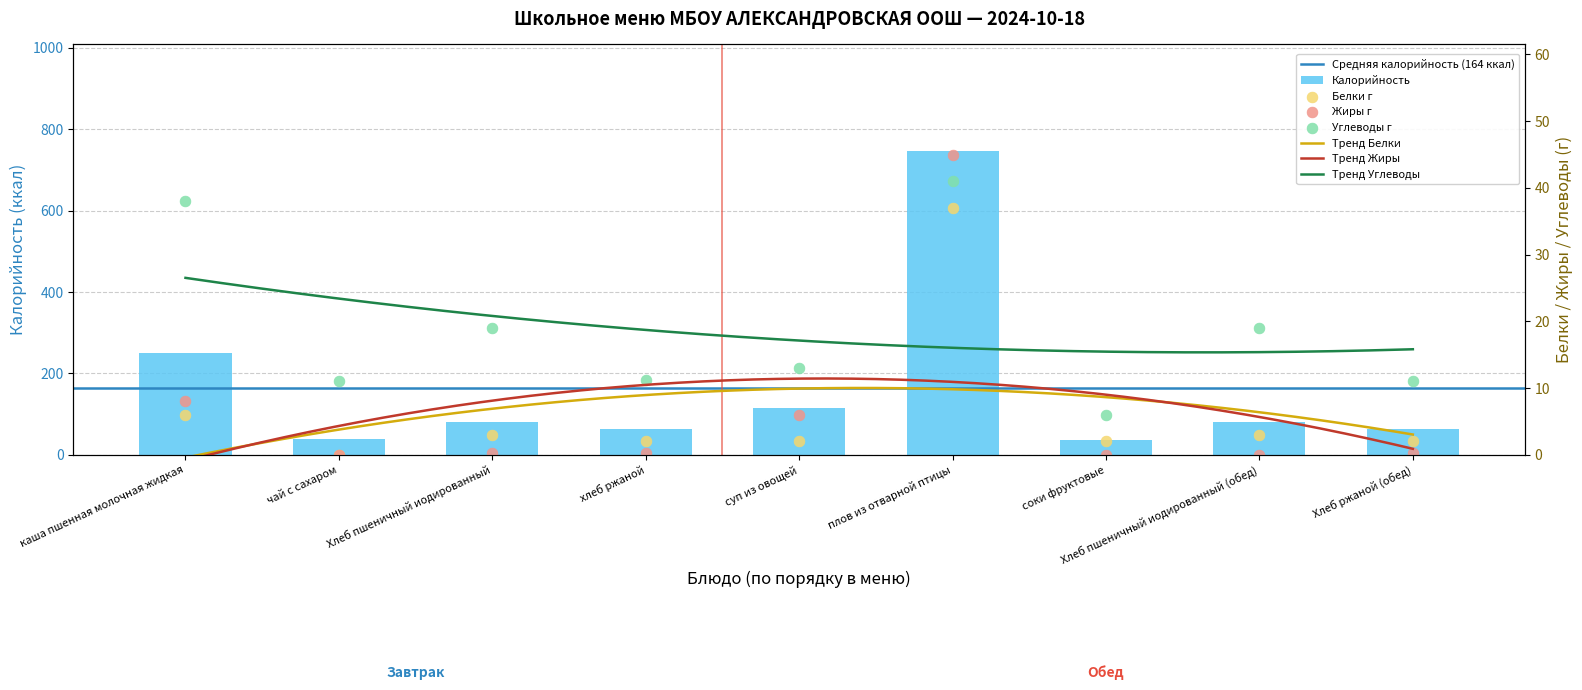

At which category is the sum across all series the highest?

плов из отварной птицы